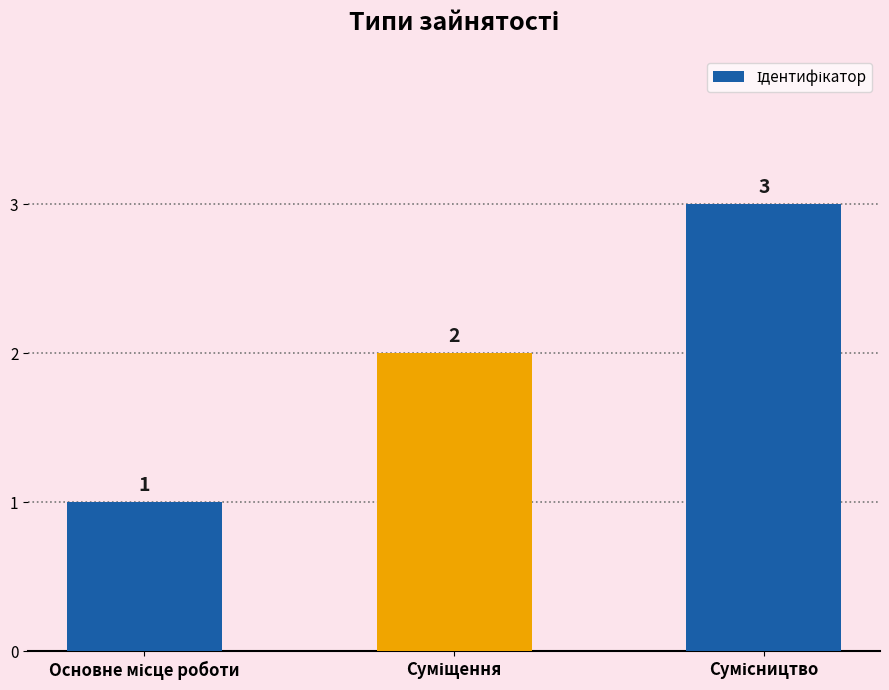

What is the maximum value shown in the chart?

3